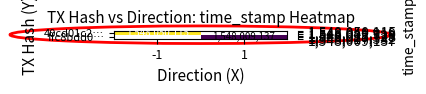

Which has a higher value, -1 or 1?

1